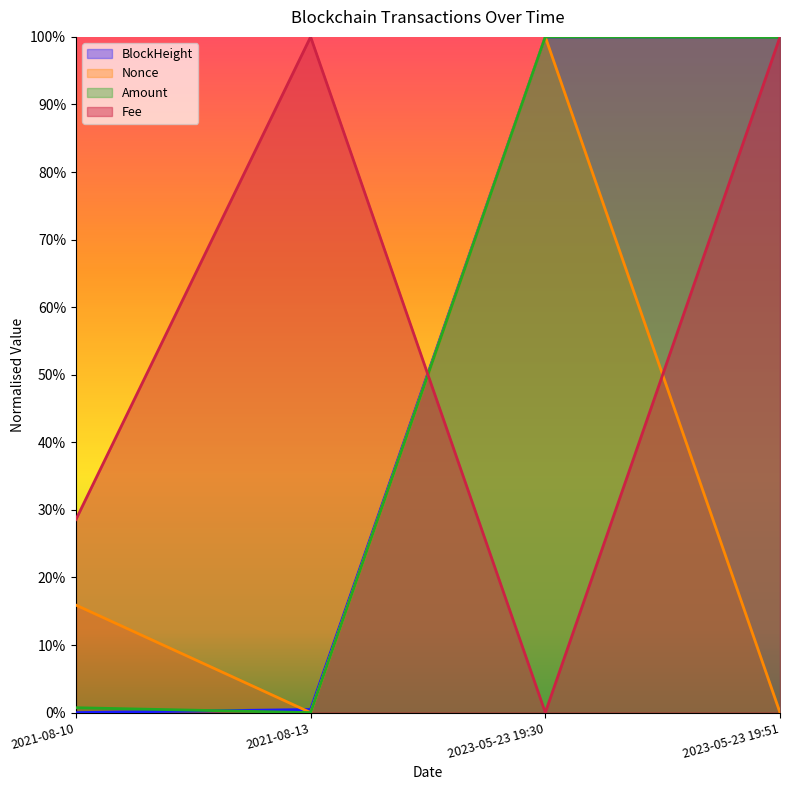

Which category has the highest value across all series?

2023-05-23 19:51